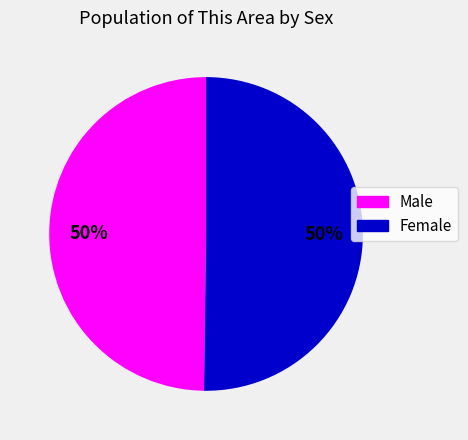

To the nearest percent, what portion does Male represent?

50%